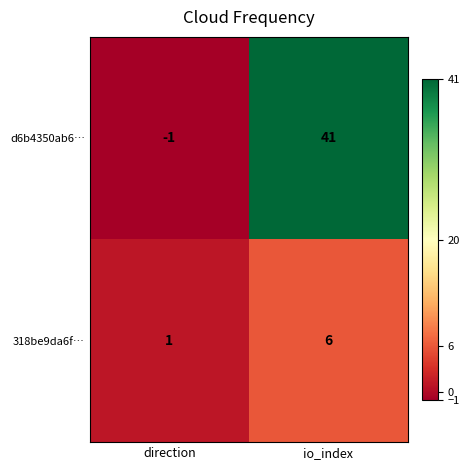

Reading left to right, what are all the values shown in this chart?

d6b4350ab6…: -1	41
318be9da6f…: 1	6